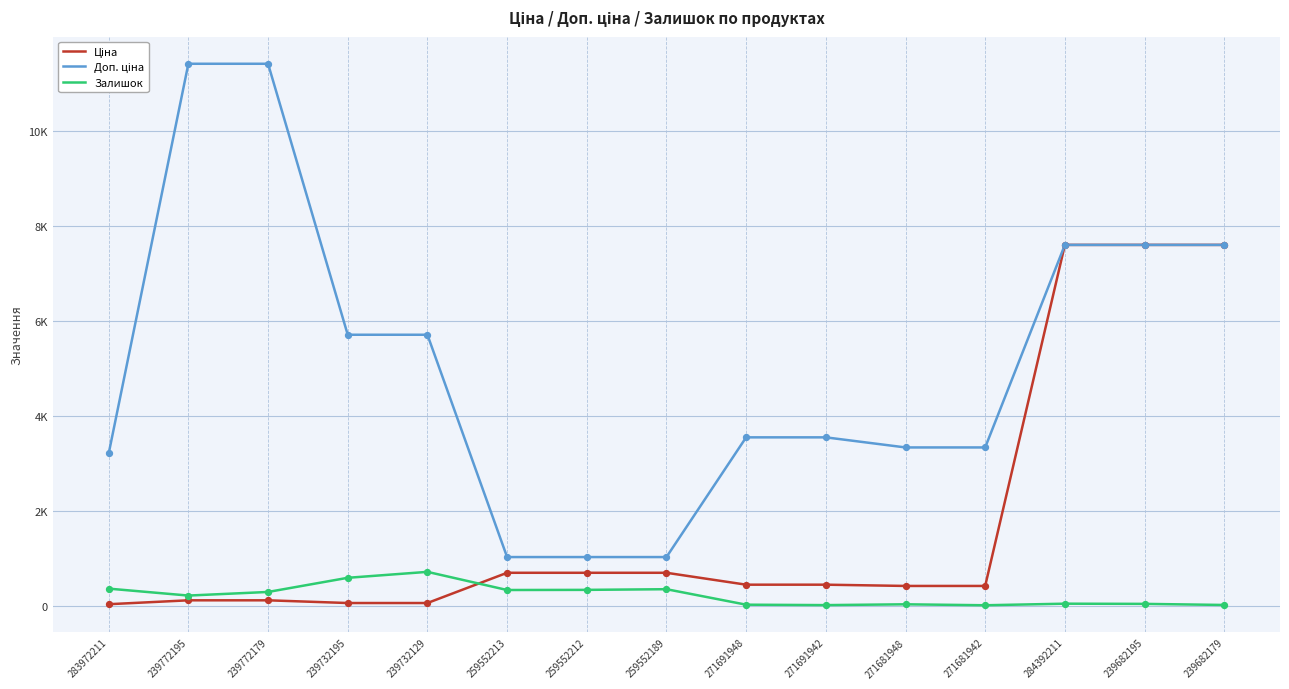

At which category is the sum across all series the highest?

284392211